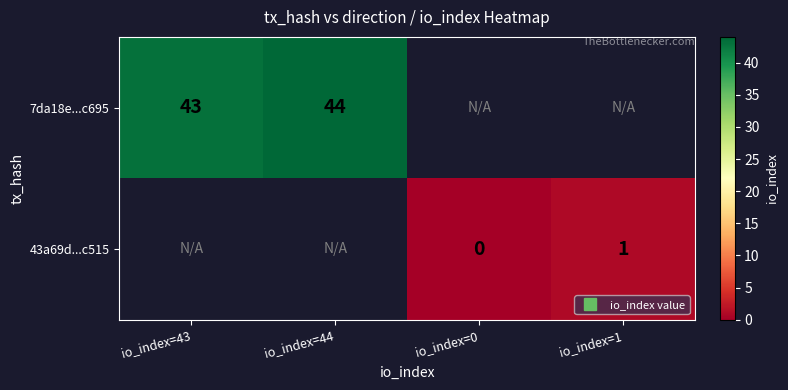

How many data points does each series have?

4